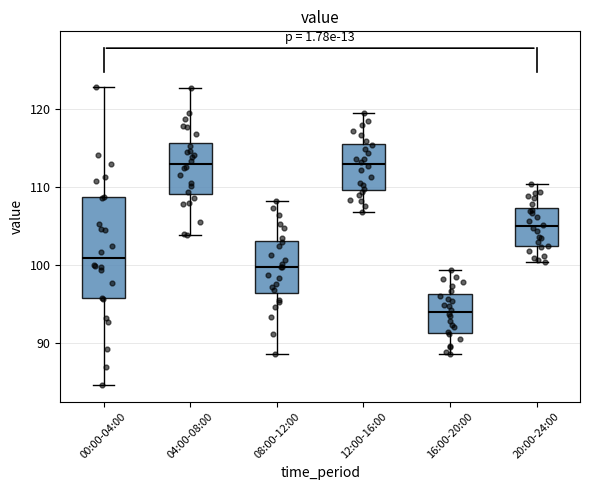

Reading left to right, transcribe this box plot: for each box, give where its median line is, the range the box spans, and where its two whiskers end, as read against the y-axis. The values are not printed on the chart, so give them approximately, as read against the axis.

00:00-04:00: median 101, box 96 to 109, whiskers 85 to 123
04:00-08:00: median 113, box 109 to 116, whiskers 104 to 123
08:00-12:00: median 100, box 96 to 103, whiskers 89 to 108
12:00-16:00: median 113, box 110 to 116, whiskers 107 to 120
16:00-20:00: median 94, box 91 to 96, whiskers 89 to 99
20:00-24:00: median 105, box 102 to 107, whiskers 100 to 110